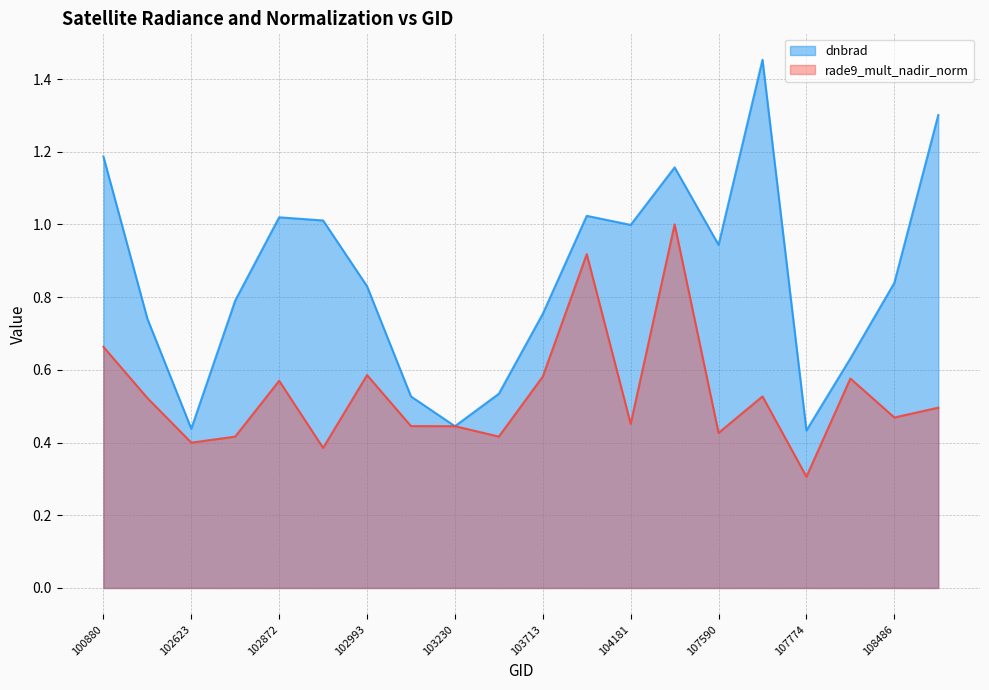

How many lines are shown in the chart?

2